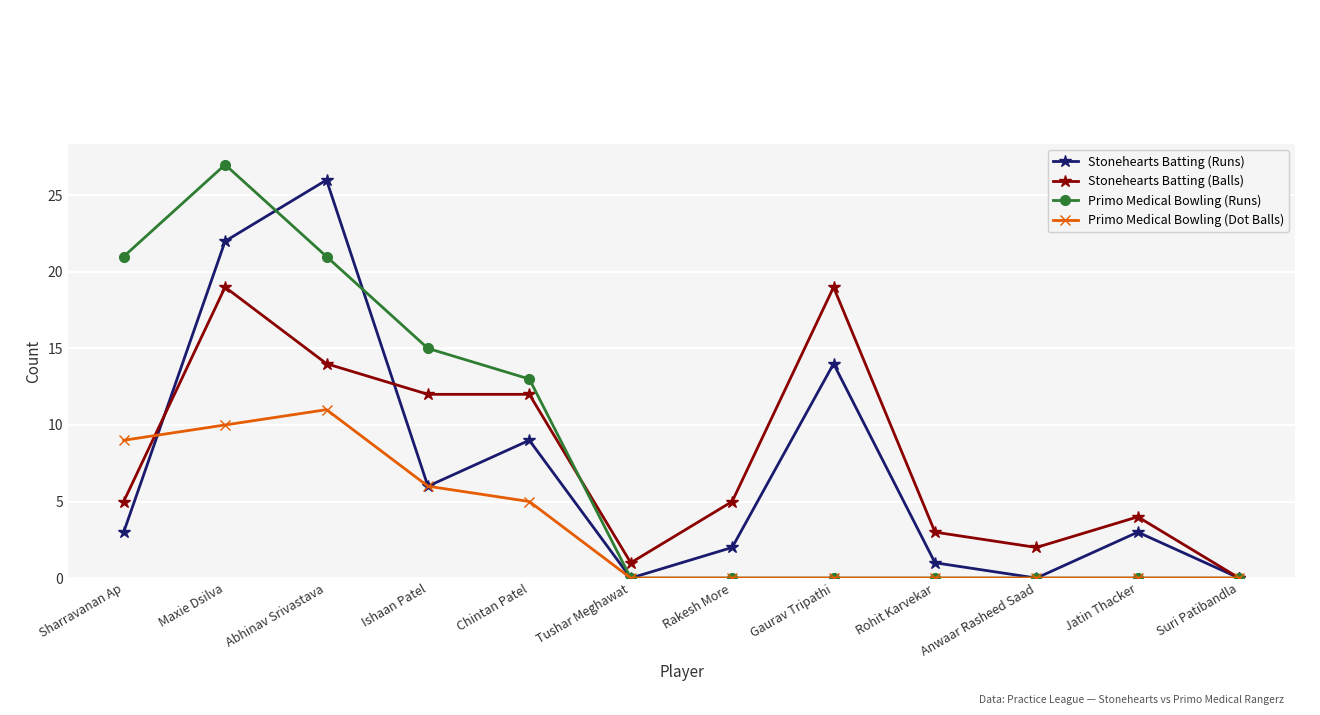

What is the difference between the Stonehearts Batting (Balls) values at Chintan Patel and Suri Patibandla?

12